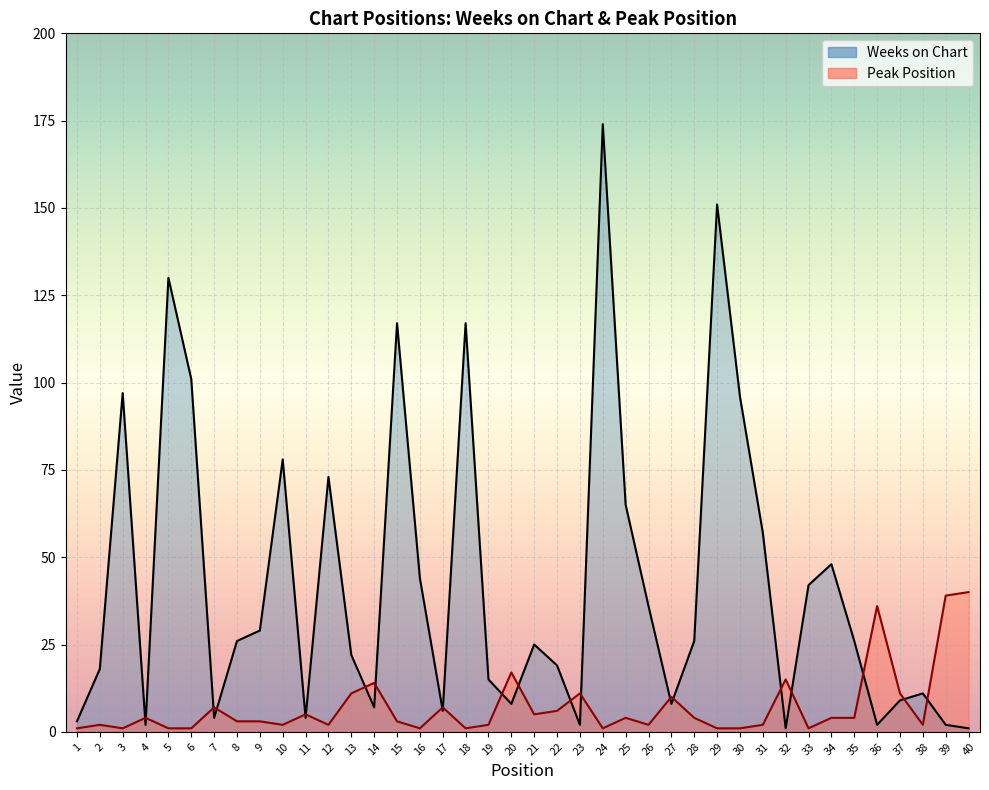

True or false: Peak Position has more than 2 interior local peaks.

True